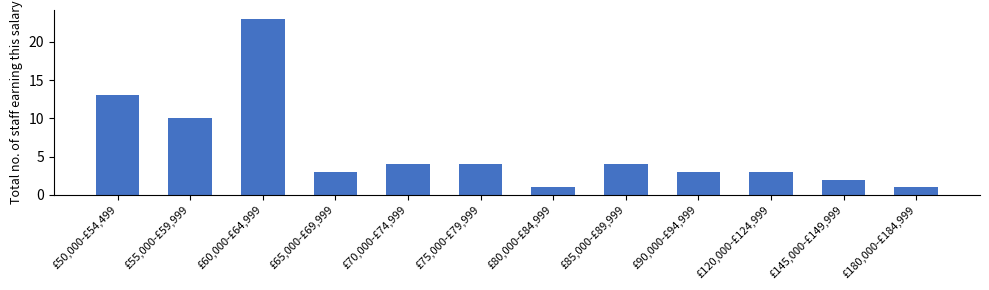

What is the label of the 9th bar from the left?

£90,000-£94,999